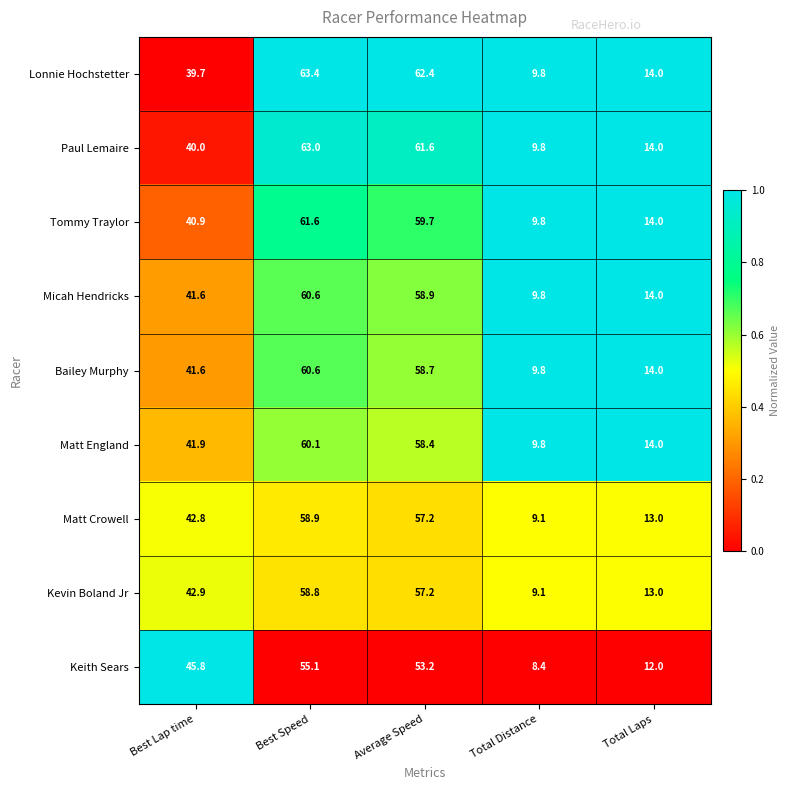

Where does the Matt England series first go above 41?

Best Lap time